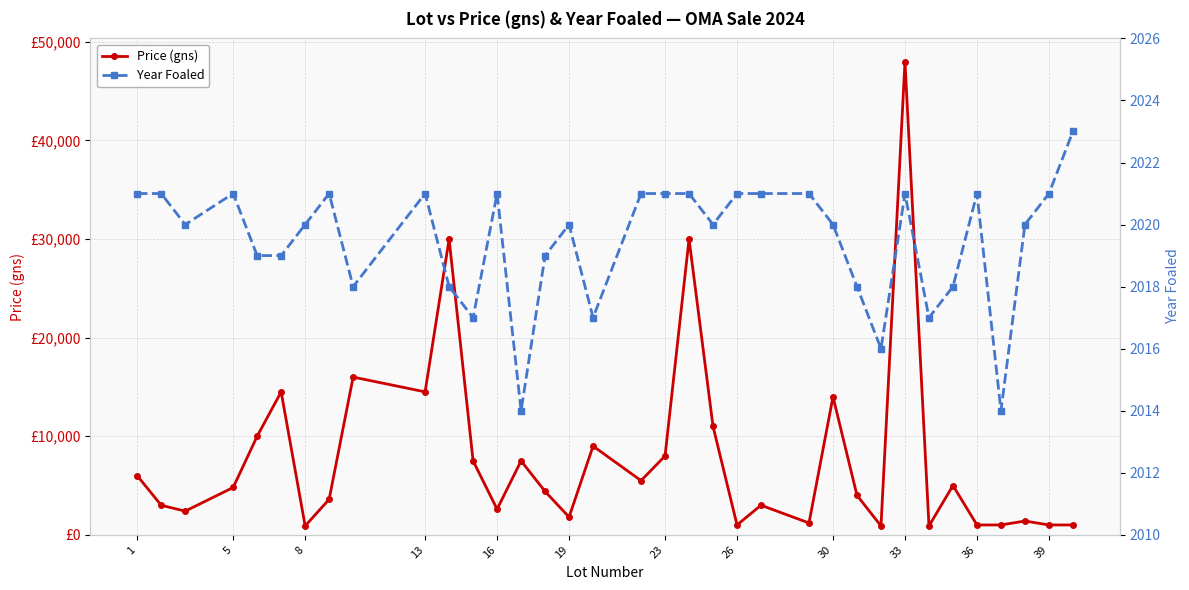

Is this an area chart (filled region under the line)?

No